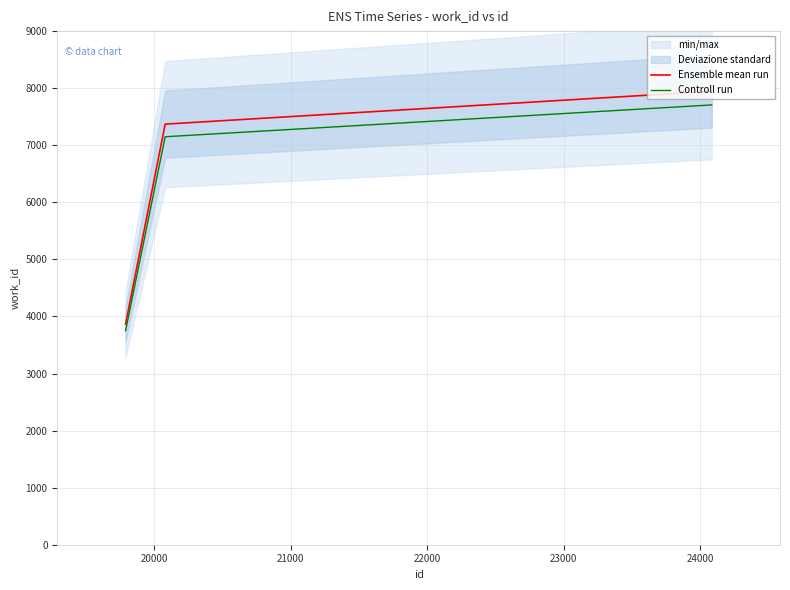

What is the lowest value of the Ensemble mean run series?

3866.0